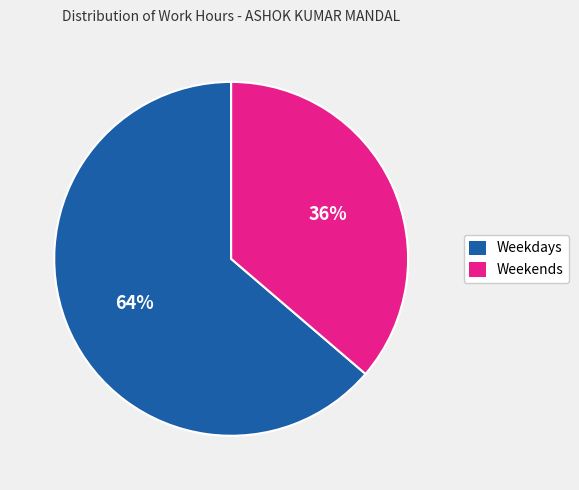

Do Weekdays and Weekends together represent more than half of the pie?

Yes